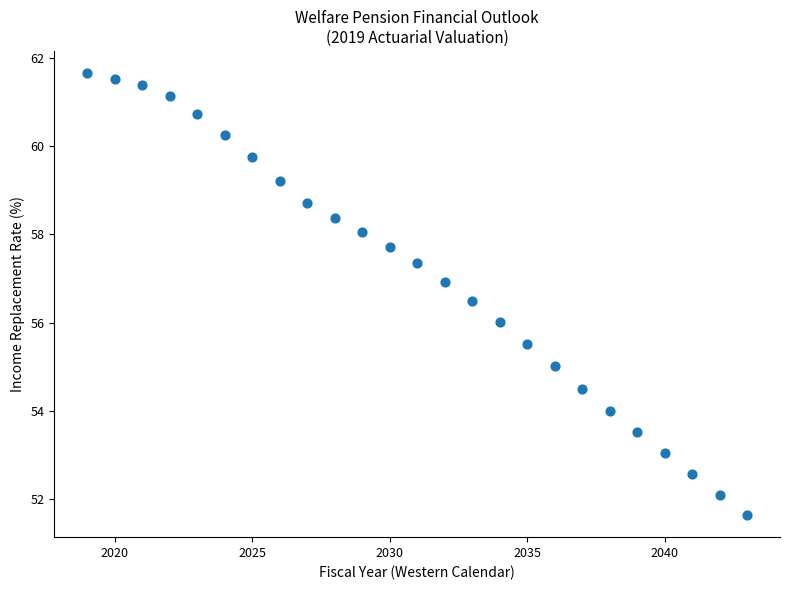

What is the range of X values (max minus min)?

24.0